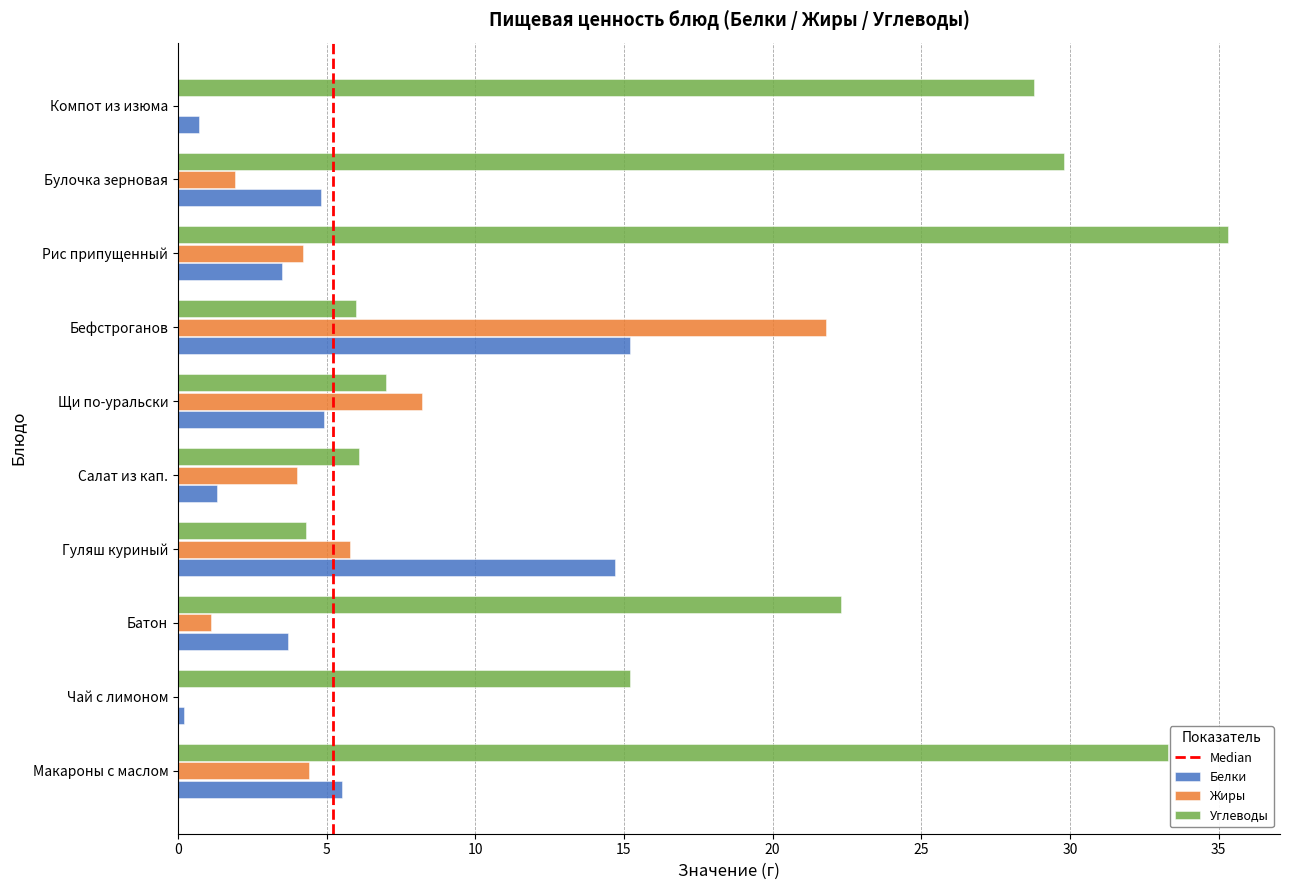

Which label corresponds to the largest value in the chart?

Рис припущенный